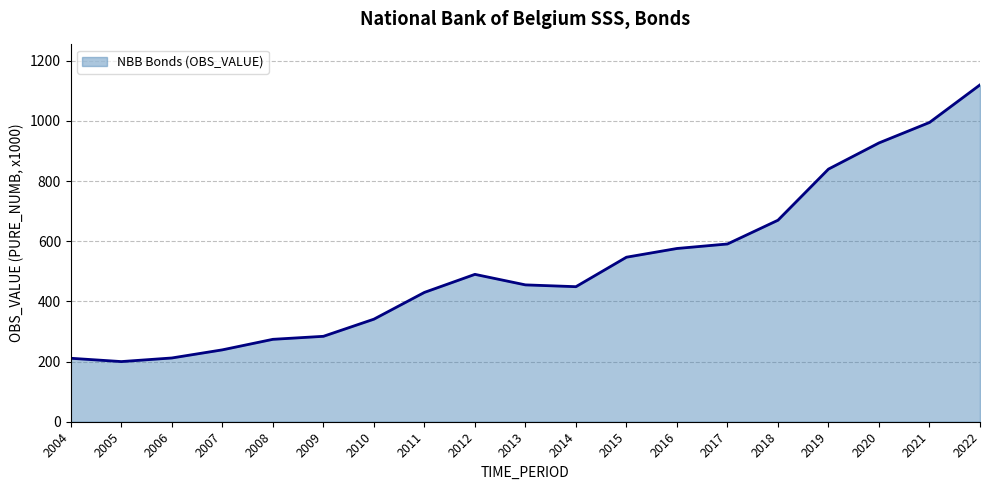

Does the chart display data point markers on the line(s)?

No